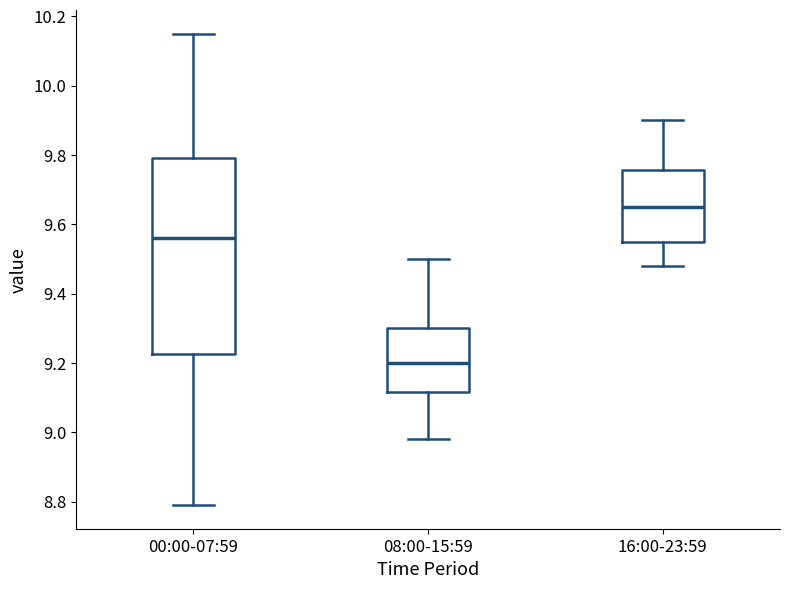

Reading left to right, transcribe this box plot: for each box, give where its median line is, the range the box spans, and where its two whiskers end, as read against the y-axis. The values are not printed on the chart, so give them approximately, as read against the axis.

00:00-07:59: median 9.56, box 9.22 to 9.80, whiskers 8.80 to 10.16
08:00-15:59: median 9.20, box 9.12 to 9.30, whiskers 8.98 to 9.50
16:00-23:59: median 9.66, box 9.56 to 9.76, whiskers 9.48 to 9.90